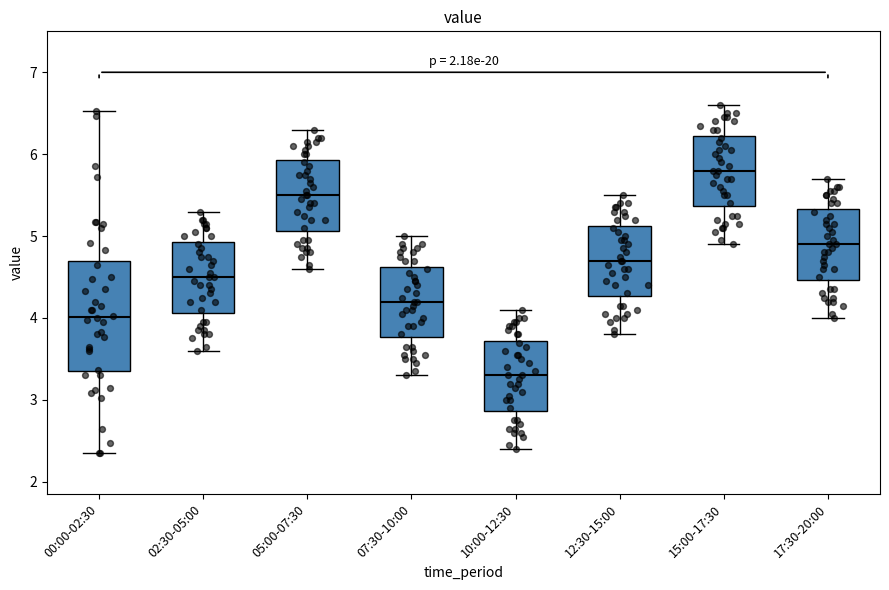

Which box has the highest median line?

15:00-17:30